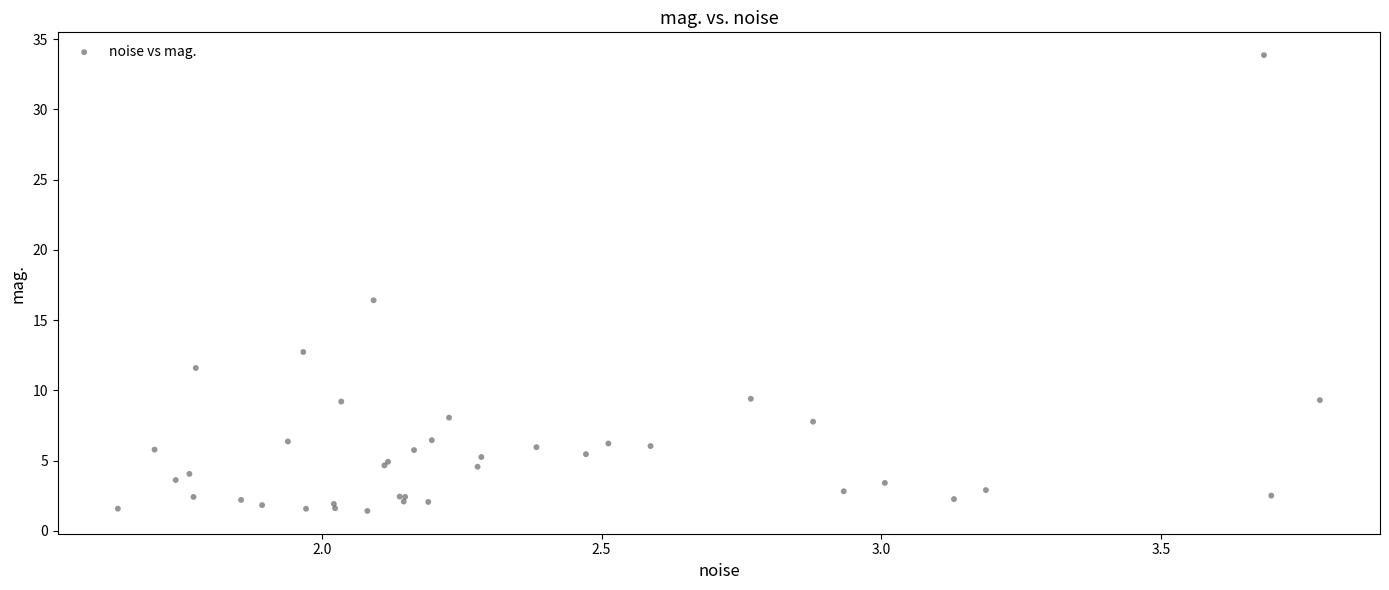

What Y value in the scatter plot is closest to 17?

16.4